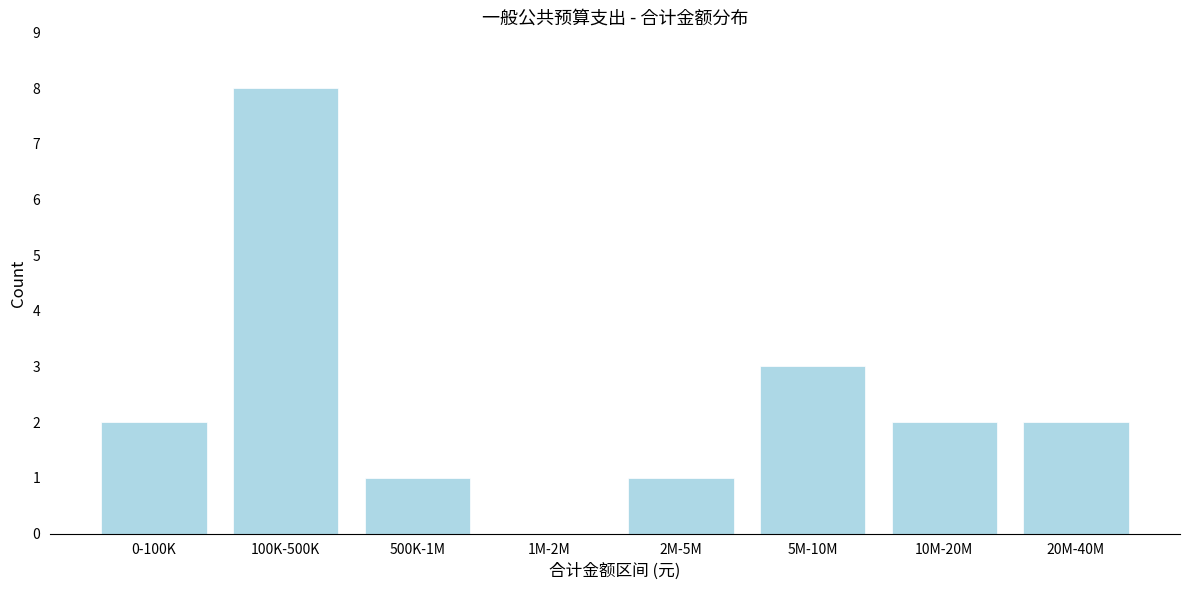

Reading right to left, extract all data points from this chart.

20M-40M=2	10M-20M=2	5M-10M=3	2M-5M=1	1M-2M=0	500K-1M=1	100K-500K=8	0-100K=2